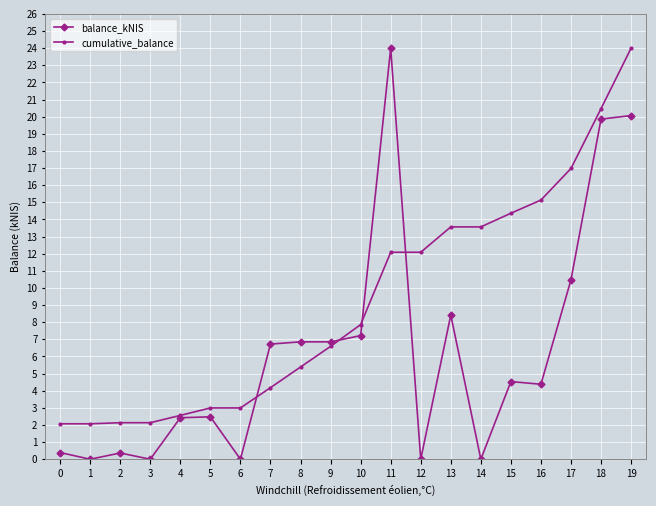

What is the difference between the highest and lowest values at 18?

0.6